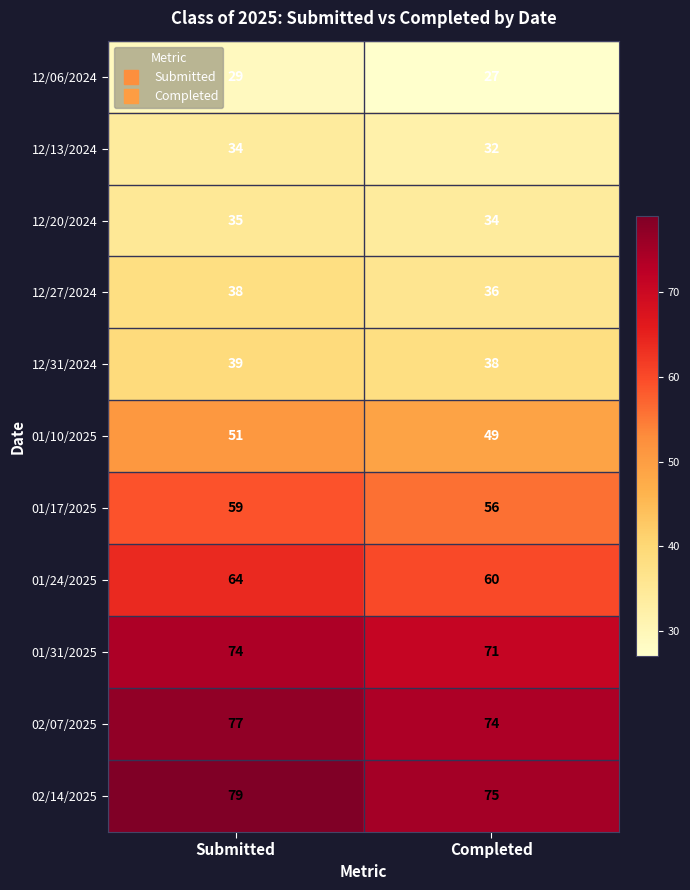

What is the difference between the highest and lowest values at Submitted?

50